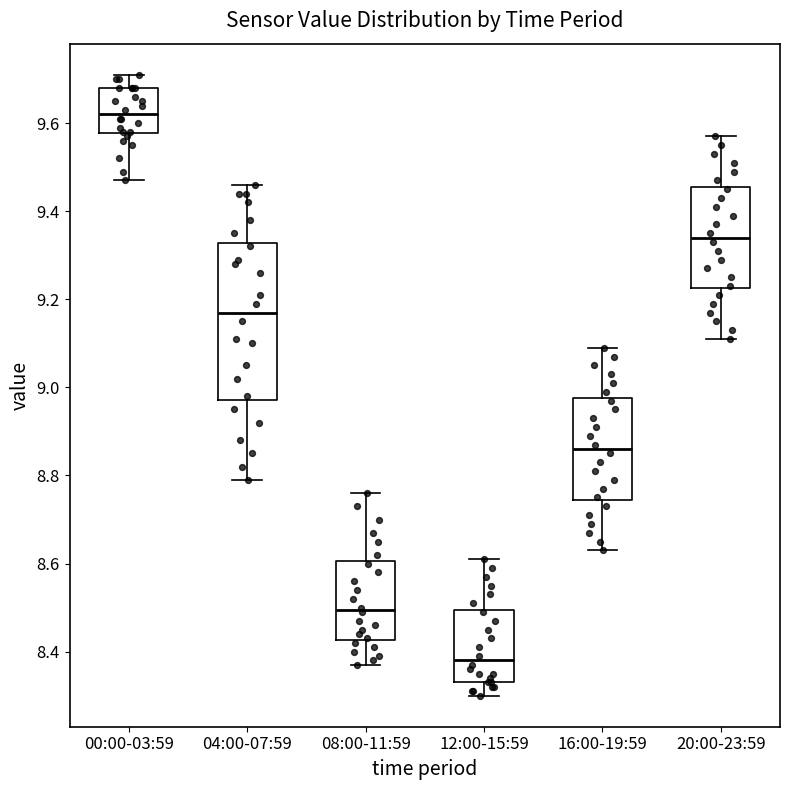

Where does the lower whisker of the box for 08:00-11:59 end on the y-axis? The values are not printed on the chart, so give them approximately, as read against the axis.

8.38